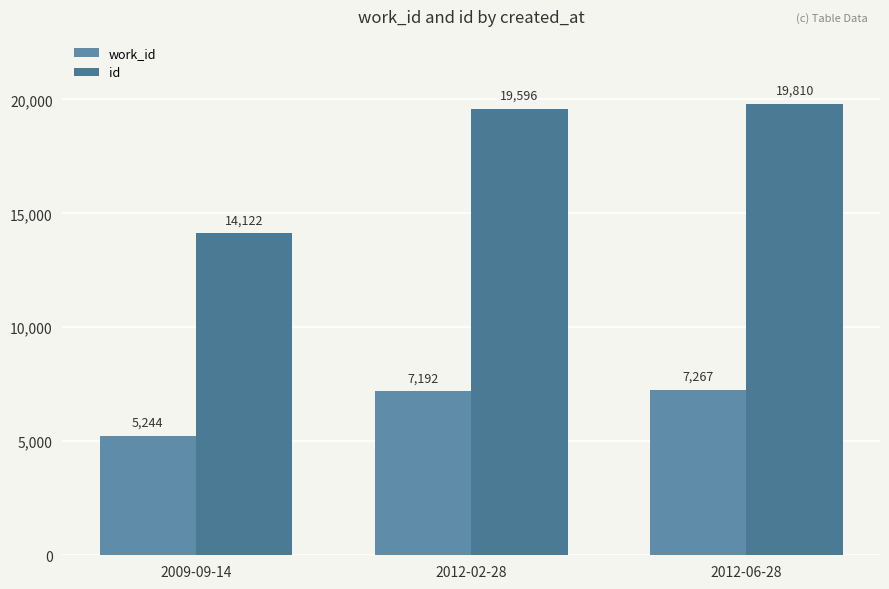

How many data points in id are less than 19596?

1